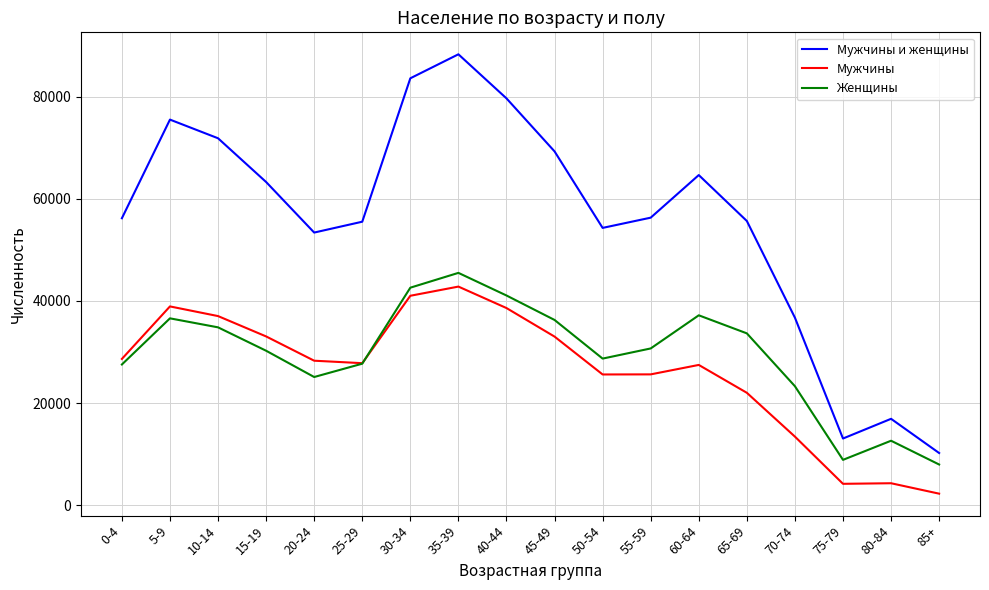

True or false: Женщины has more than 2 points higher than both neighbors.

True